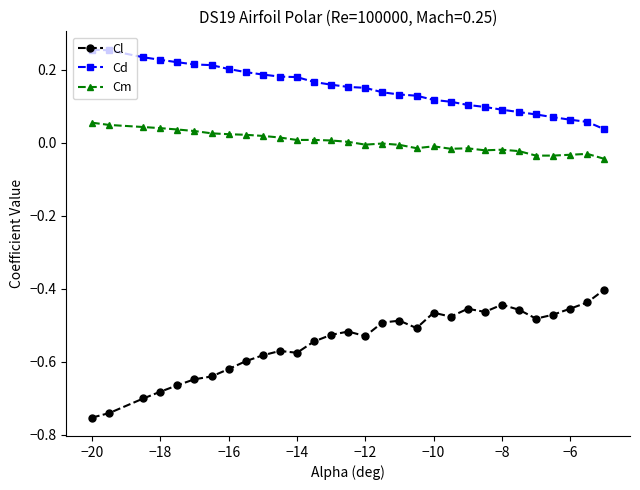

List the series in order of their peak value, lowest first.

Cl, Cm, Cd